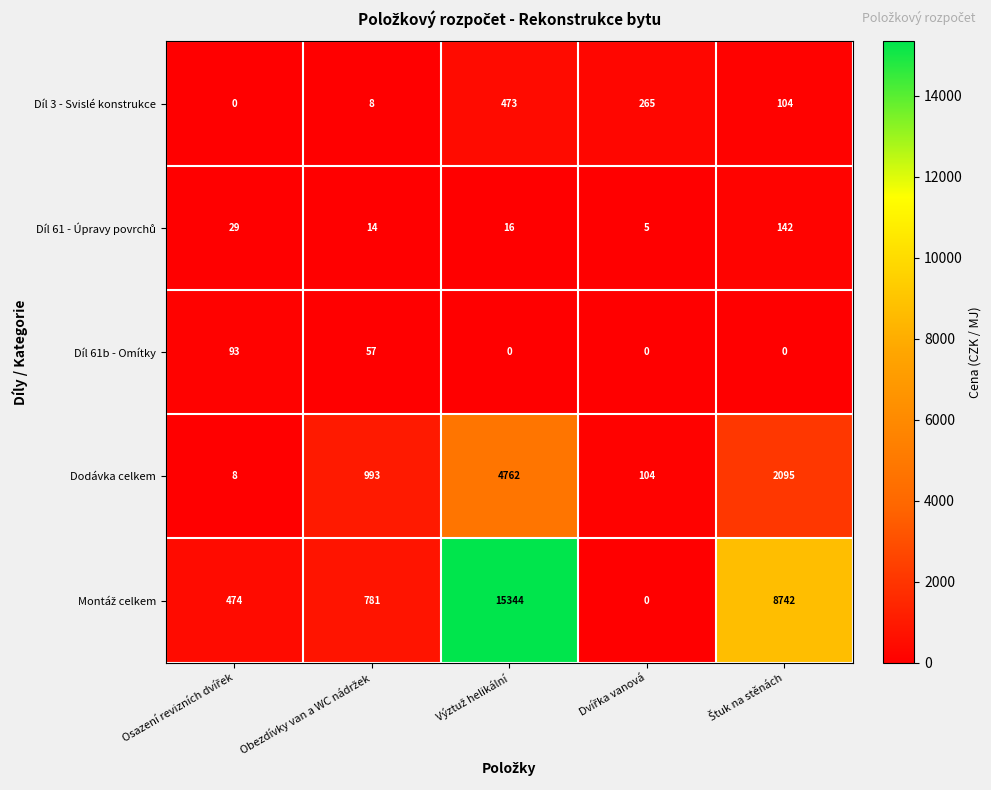

What is the lowest value of the Dodávka celkem series?

8